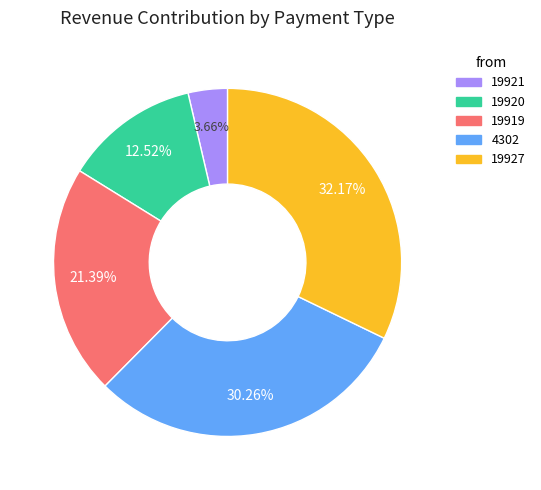

How many slices are in this pie chart?

5